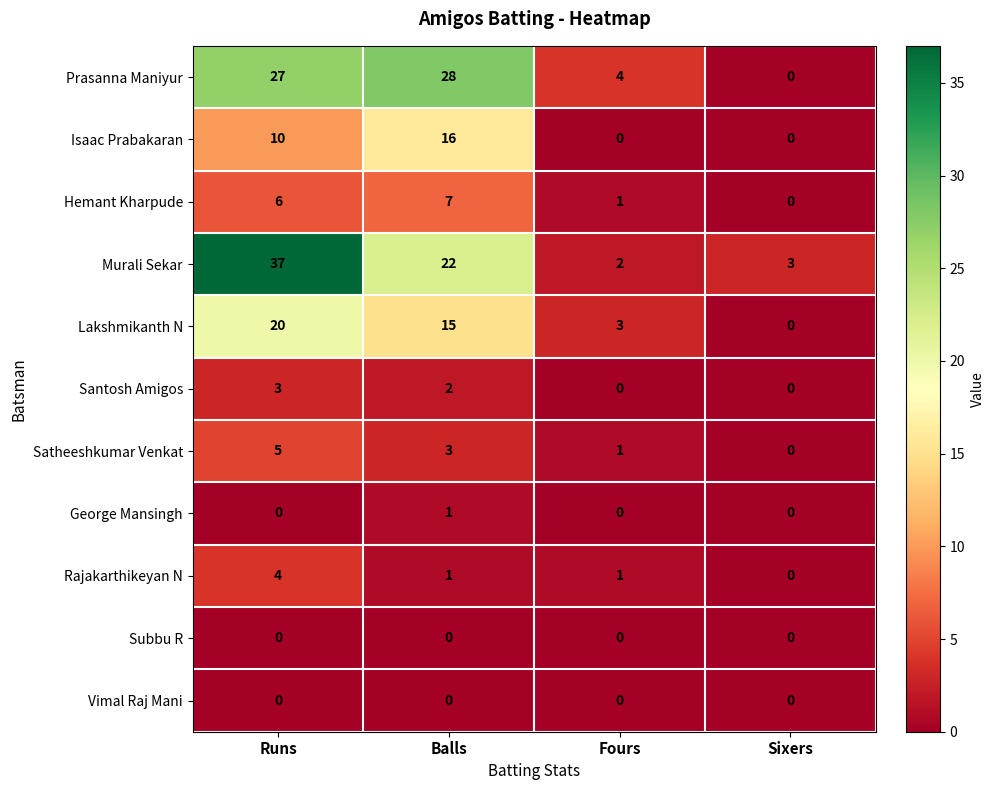

Which series has the largest range (max minus min)?

Murali Sekar